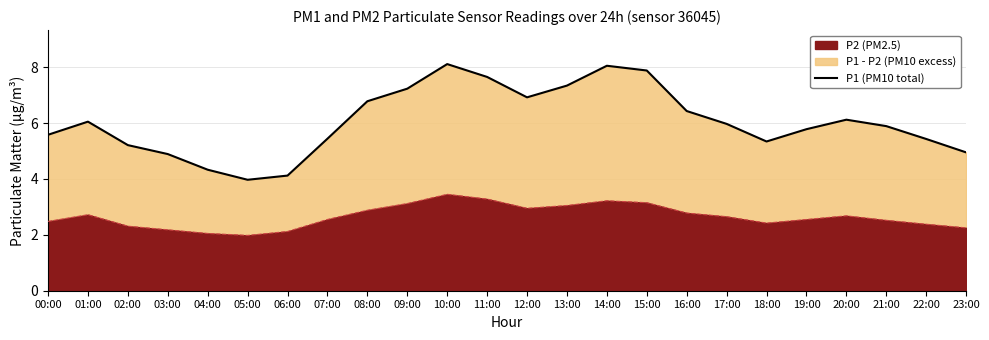

How many interior local peaks (higher than both neighbors) does the data have?

4